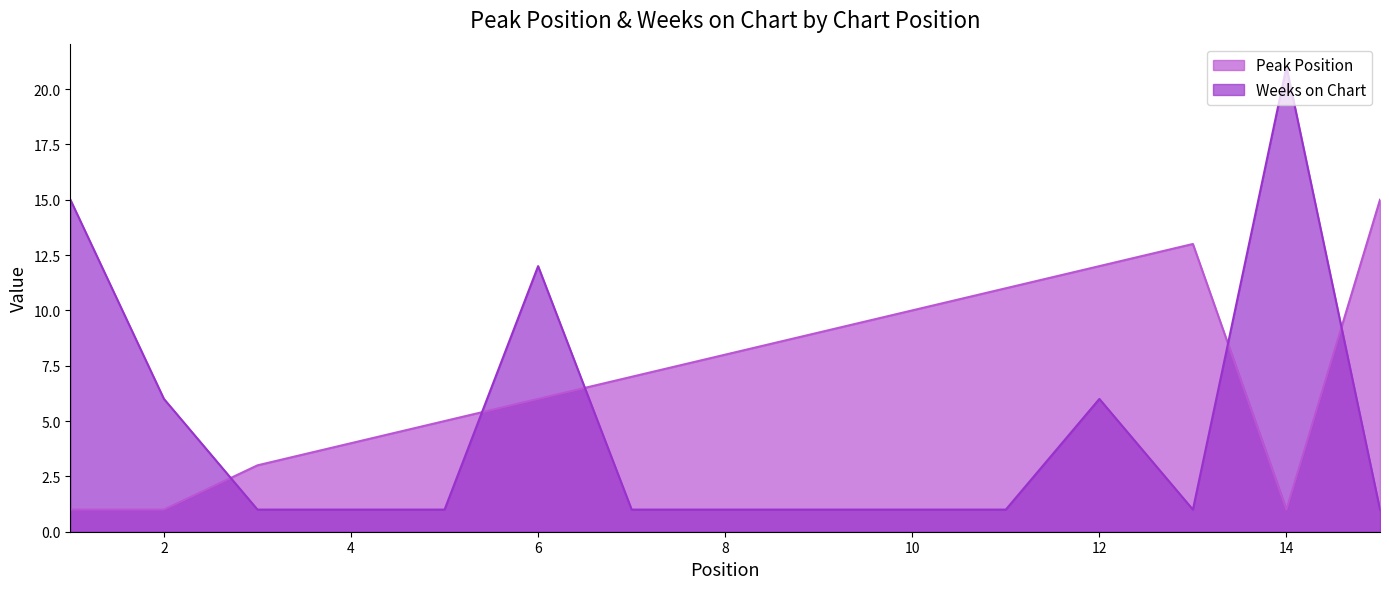

What is the approximate value of Peak Position at 12, to the nearest 10?

10